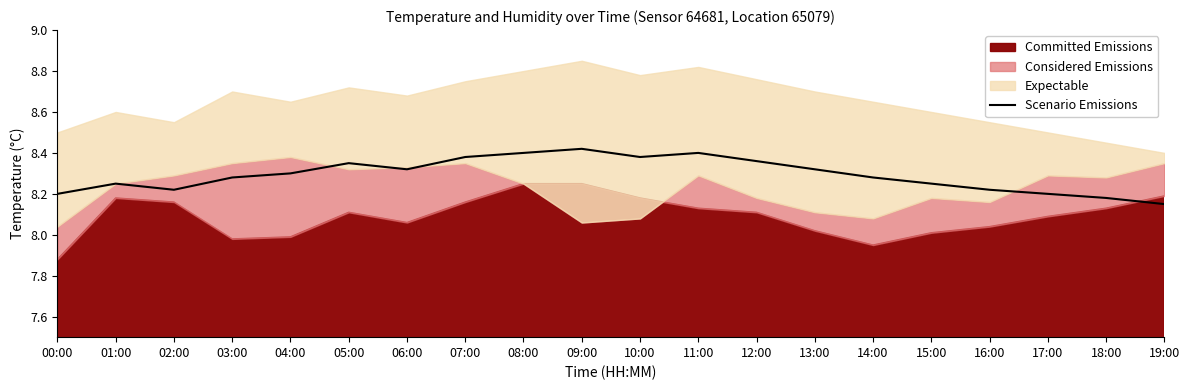

Where is the first local maximum?

01:00